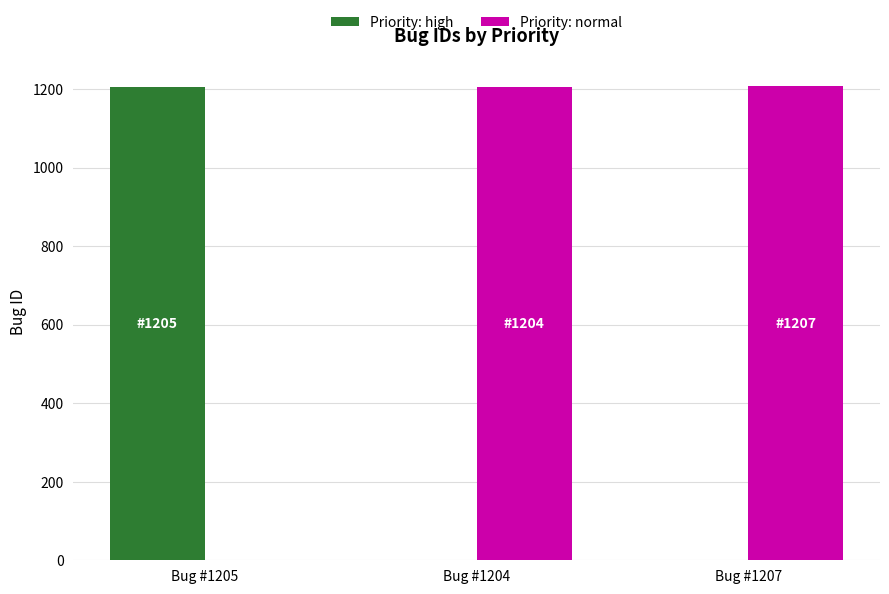

The value of Priority: normal at Bug #1205 is 0. True or false?

True